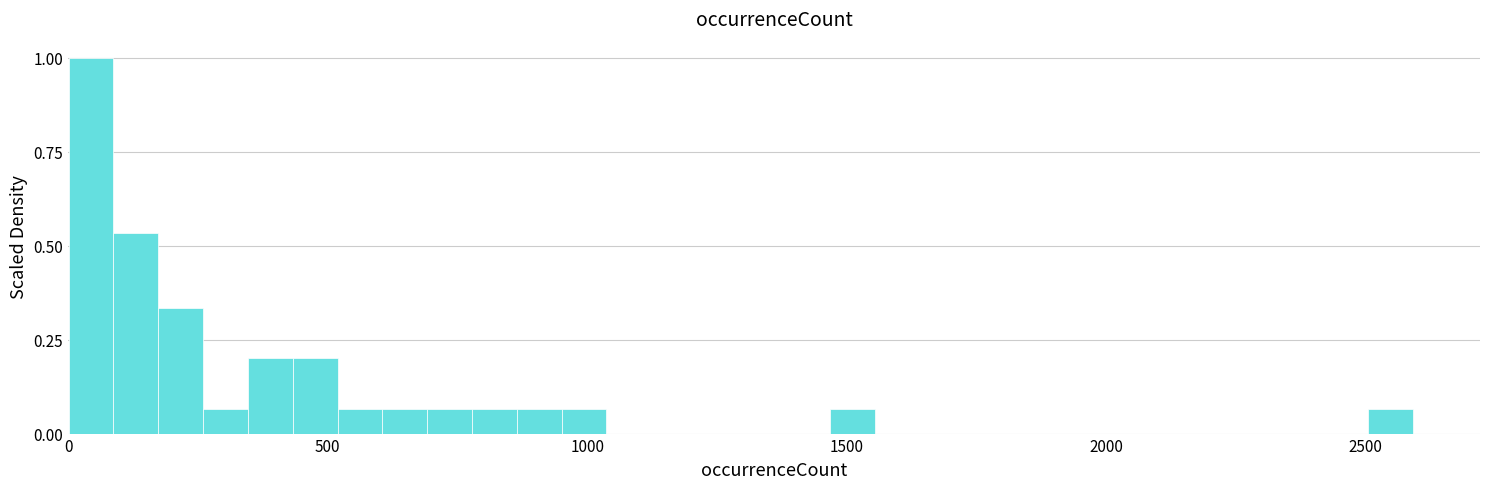

Around what value on the x-axis is the tallest bar? Give the approximate position of its centre, as read against the axis.

50